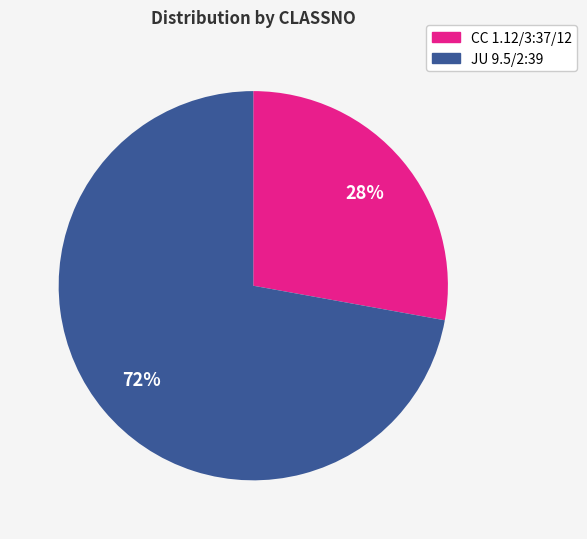

To the nearest percent, what is the average slice percentage?

50%